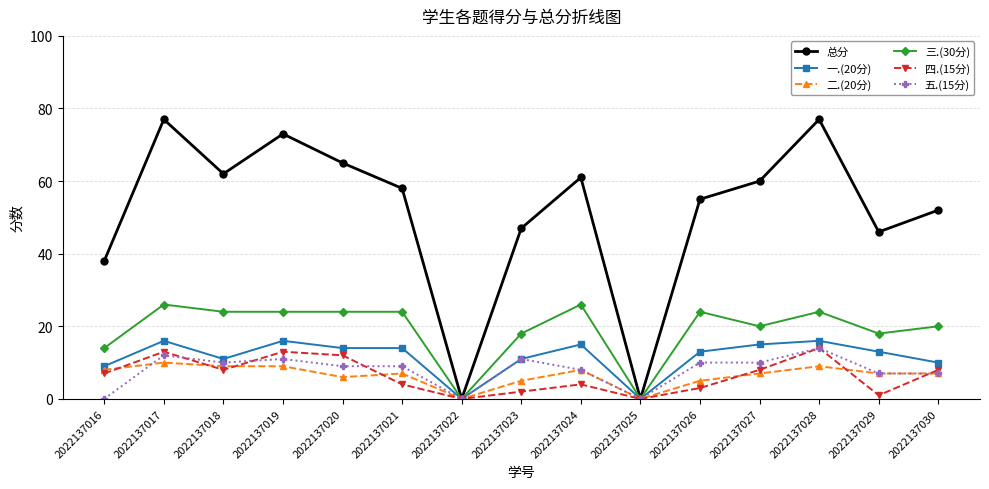

How many distinct data groups are displayed?

6